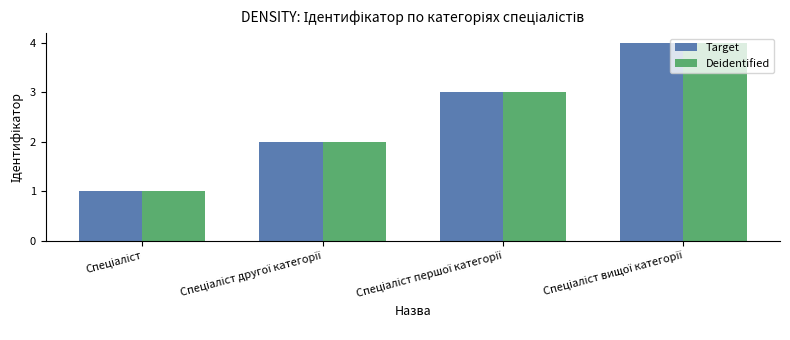

What is the sum of all Deidentified values?

10